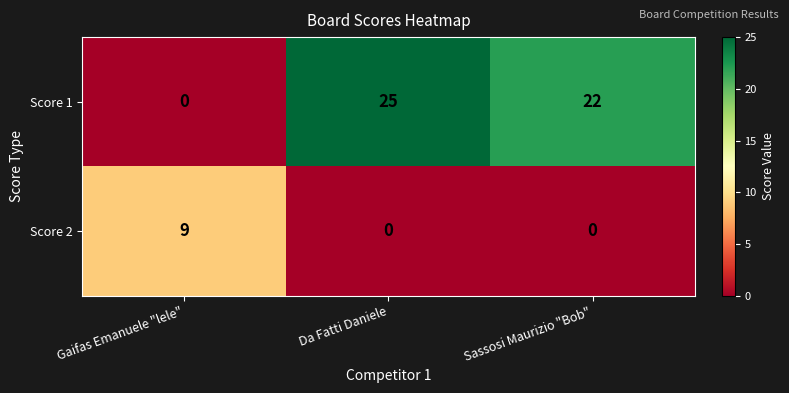

How many data points does each series have?

3